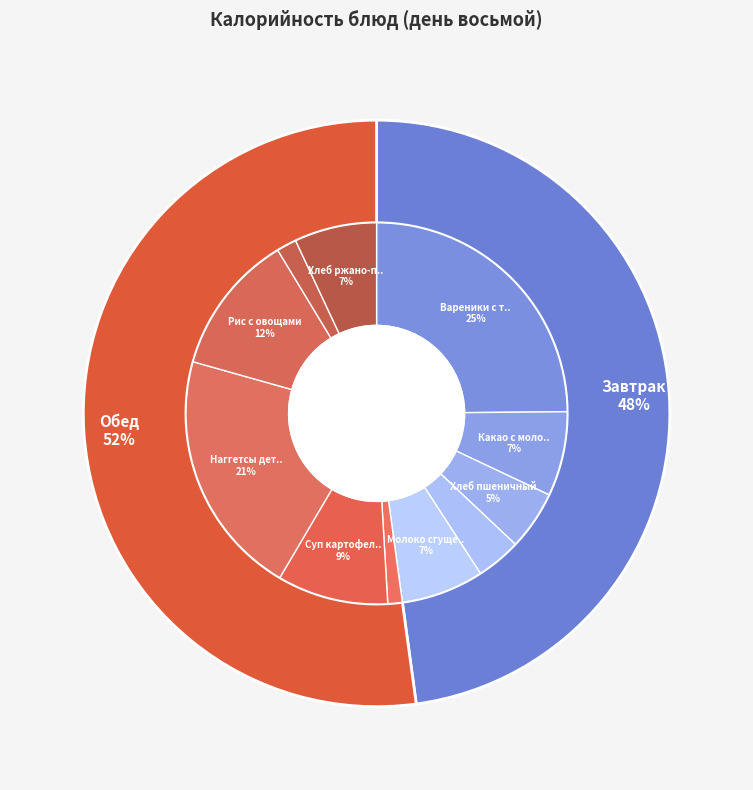

To the nearest percent, what portion does Закуска овощная represent?

1%